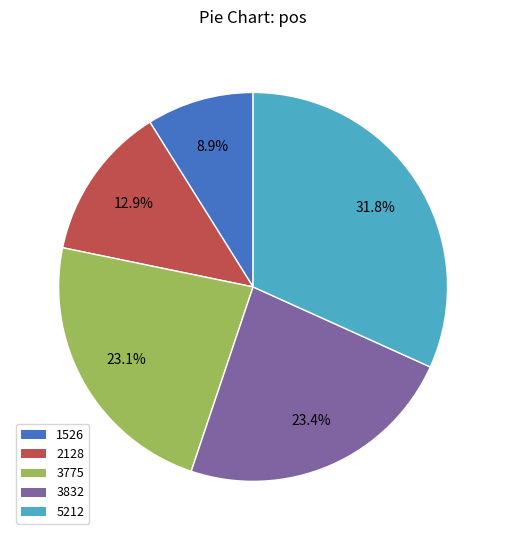

To the nearest percent, what is the average slice percentage?

20%